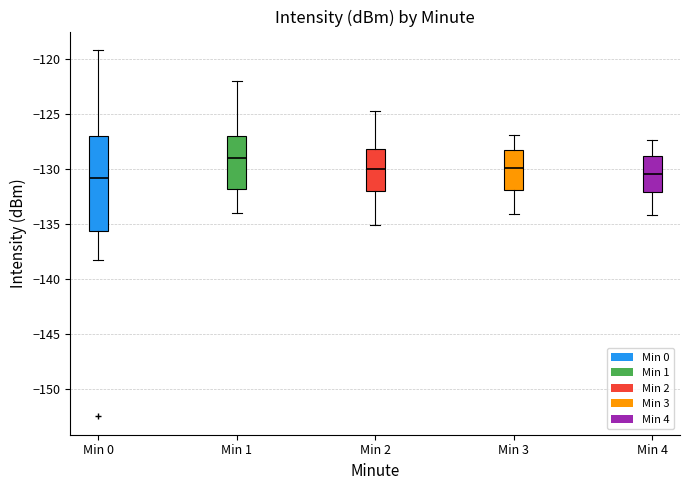

Reading left to right, read every box against the y-axis: the position of its median line, the range the box covers, and the ends of its whiskers. The values are not printed on the chart, so give them approximately, as read against the axis.

Min 0: median -131.0, box -135.5 to -127.0, whiskers -138.5 to -119.0
Min 1: median -129.0, box -132.0 to -127.0, whiskers -134.0 to -122.0
Min 2: median -130.0, box -132.0 to -128.0, whiskers -135.0 to -124.5
Min 3: median -130.0, box -132.0 to -128.5, whiskers -134.0 to -127.0
Min 4: median -130.5, box -132.0 to -129.0, whiskers -134.0 to -127.5